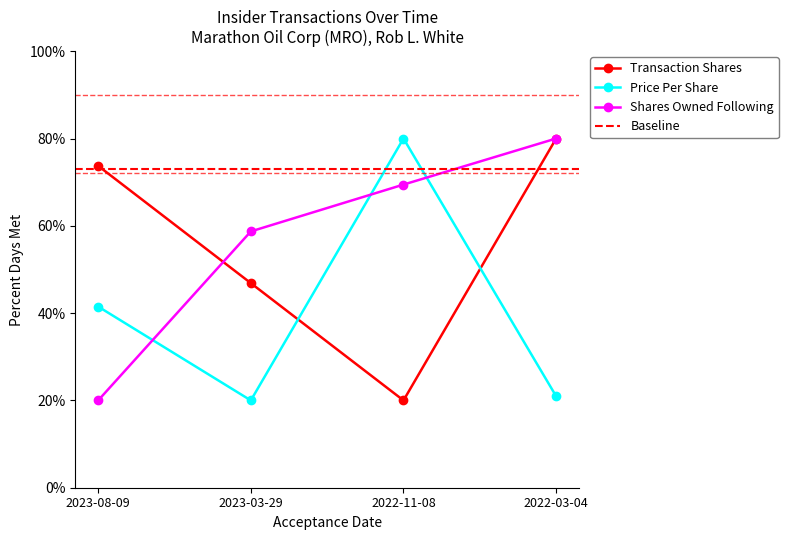

Reading left to right, list all the values displayed in this chart.

transactionShares: 2023-08-09=73.7	2023-03-29=46.9	2022-11-08=20.0	2022-03-04=80.0
transactionPricePerShare: 2023-08-09=41.5	2023-03-29=20.0	2022-11-08=80.0	2022-03-04=21.0
sharesOwnedFollowingTransaction: 2023-08-09=20.0	2023-03-29=58.7	2022-11-08=69.4	2022-03-04=80.0